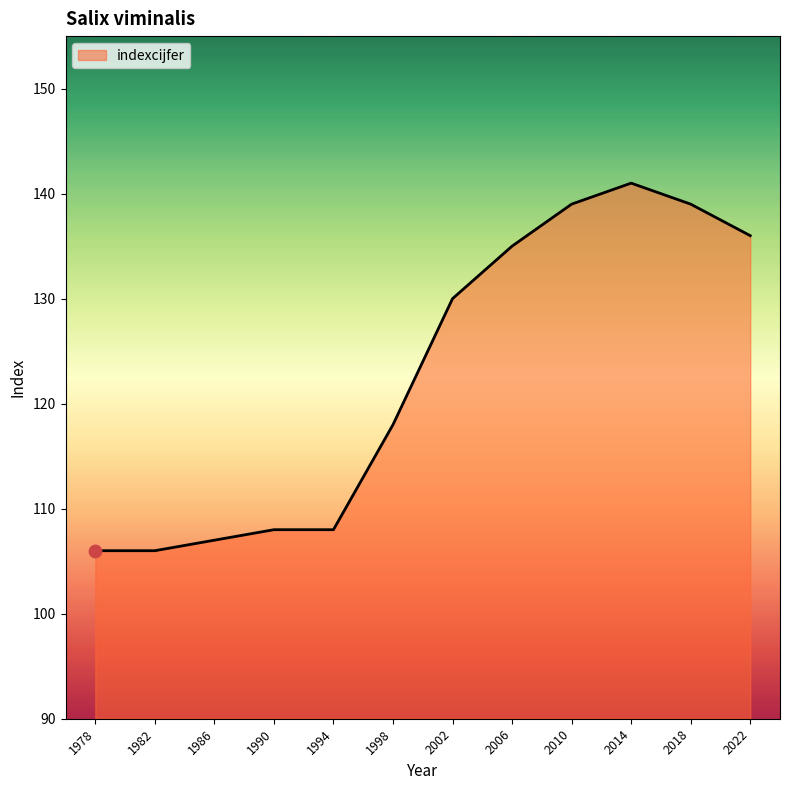

Which has a higher value, 1994 or 1998?

1998